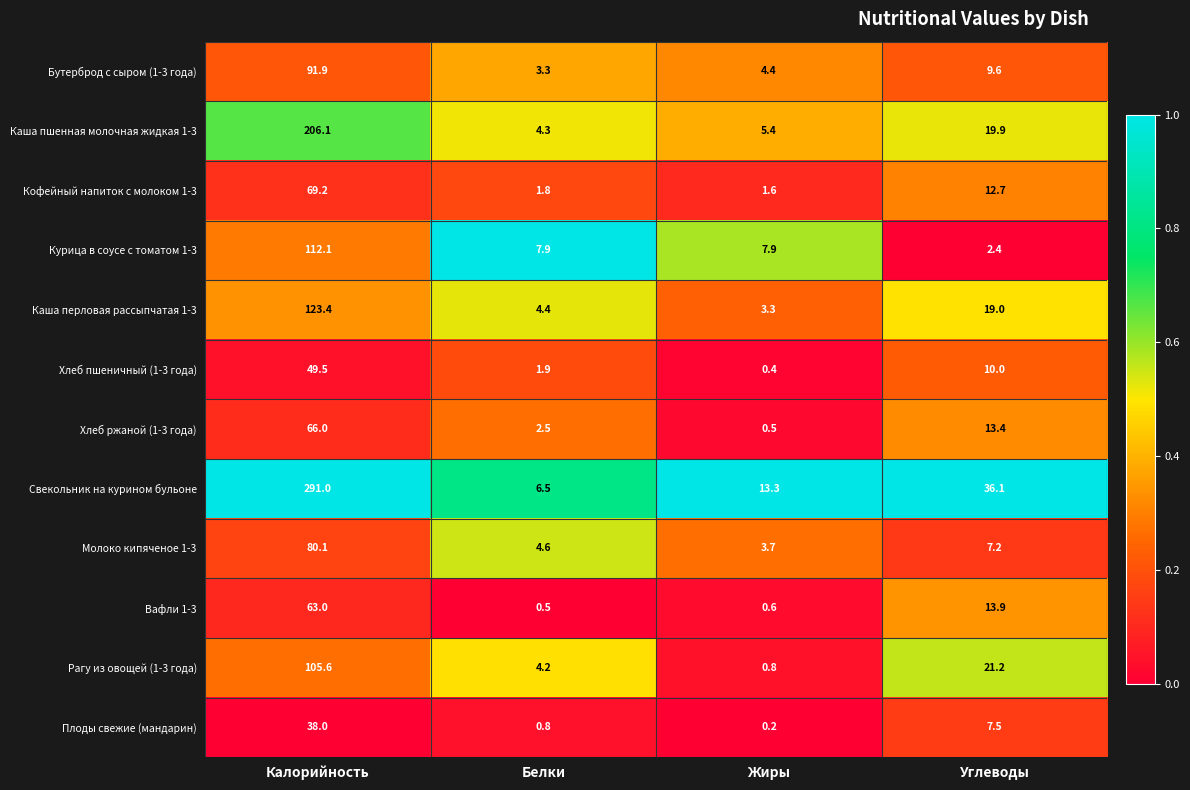

What is the difference between the maximum and minimum values in the Молоко кипяченое 1-3 series?

76.4